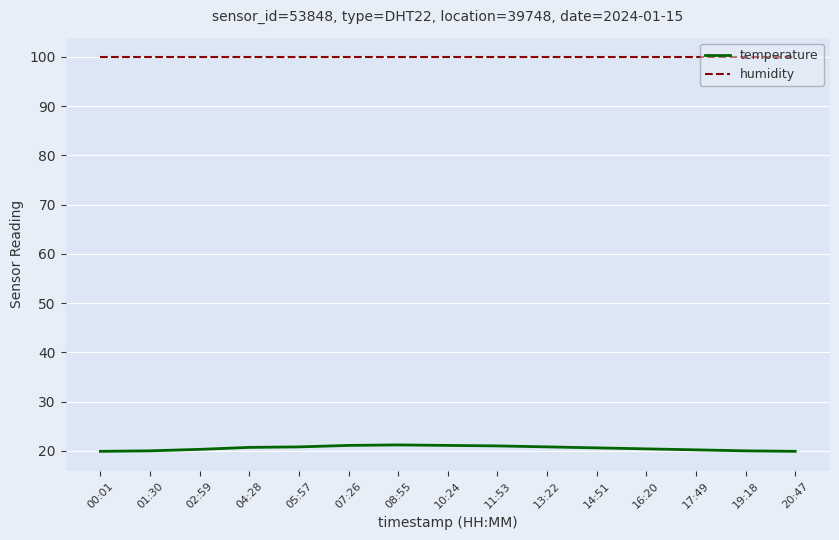

What is the sum of the humidity values at 16:20 and 20:47?

199.8